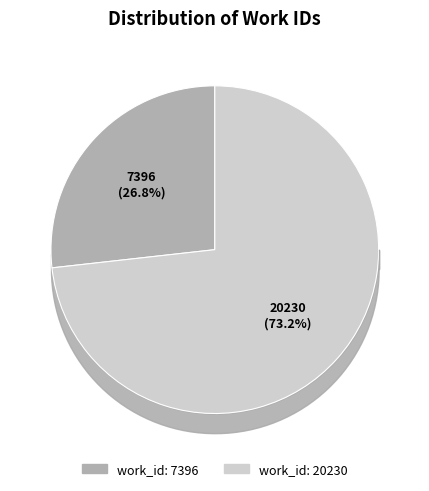

What is the largest slice in the pie chart?

work_id: 20230